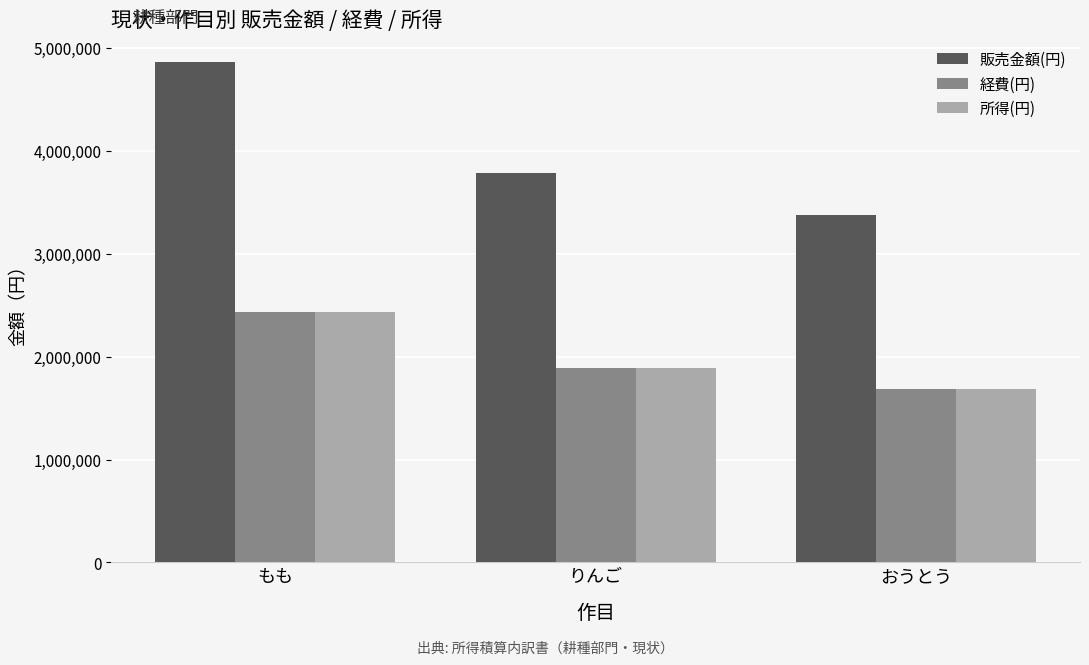

What value does the 販売金額(円) series have at りんご, to the nearest 100?

3780000